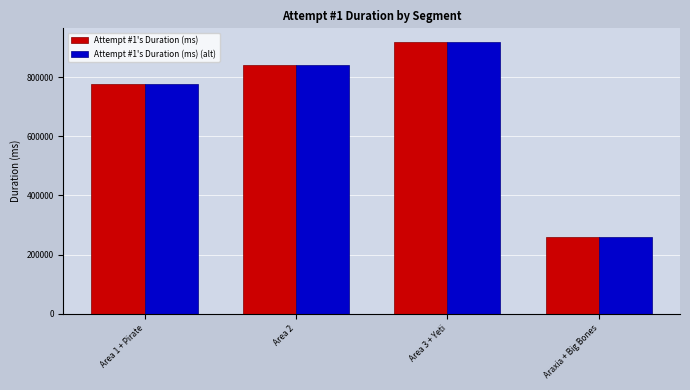

What is the approximate value of Attempt #1's Duration (ms) at Area 2, to the nearest 100?

842300